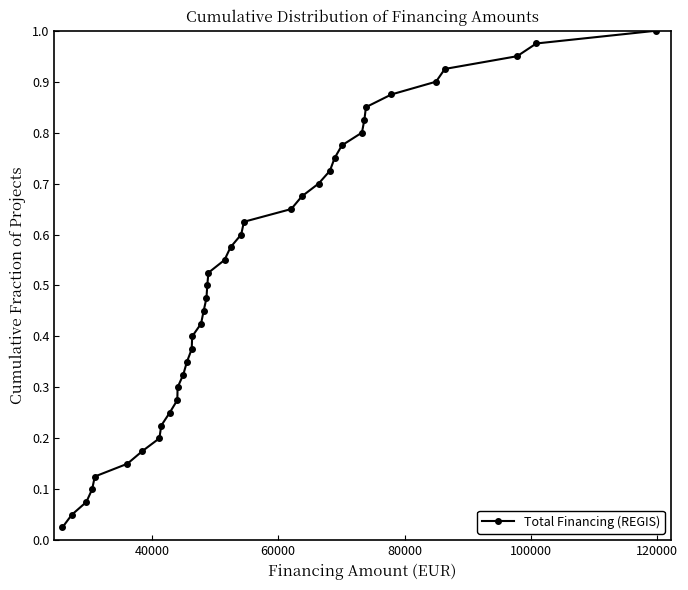

True or false: the data has more than 1 interior local peaks.

False